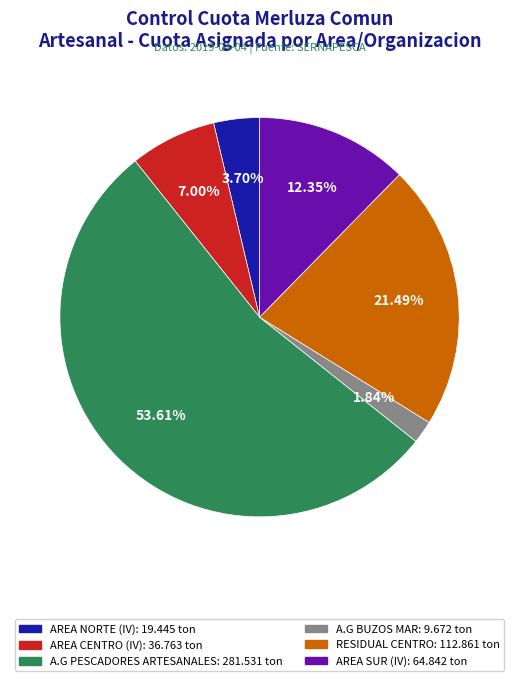

Rank the categories by value from lowest to highest.

A.G BUZOS MAR, AREA NORTE (IV), AREA CENTRO (IV), AREA SUR (IV), RESIDUAL CENTRO, A.G PESCADORES ARTESANALES